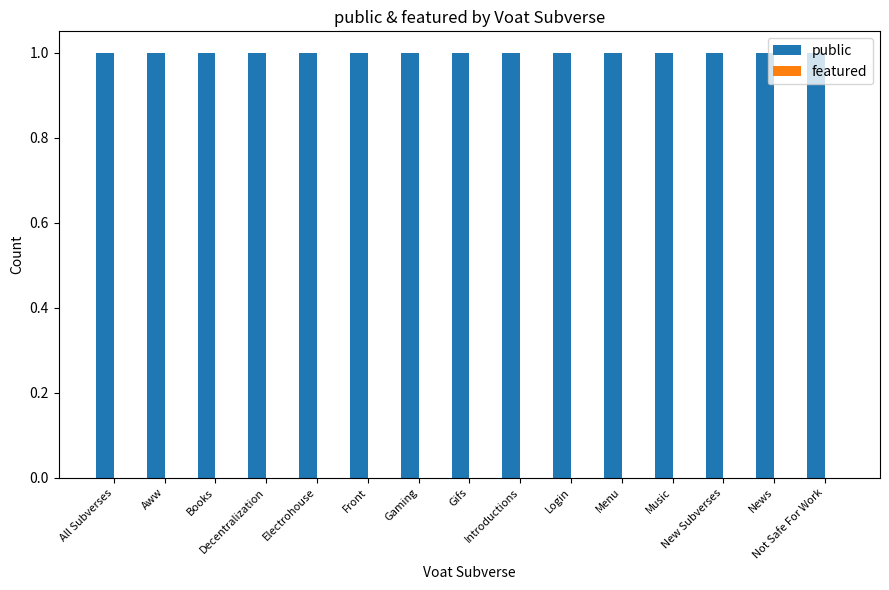

What is the maximum value shown in the chart?

1